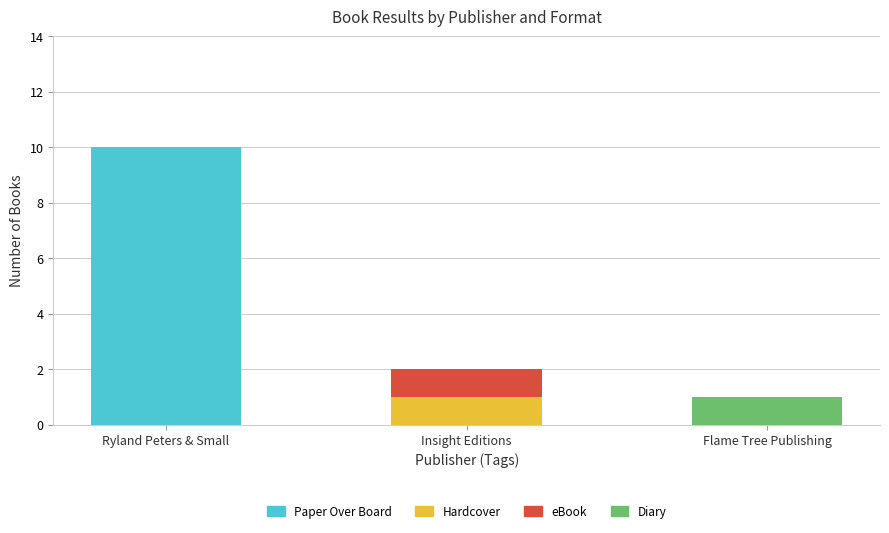

What is the total value across all series at Ryland Peters & Small?

10